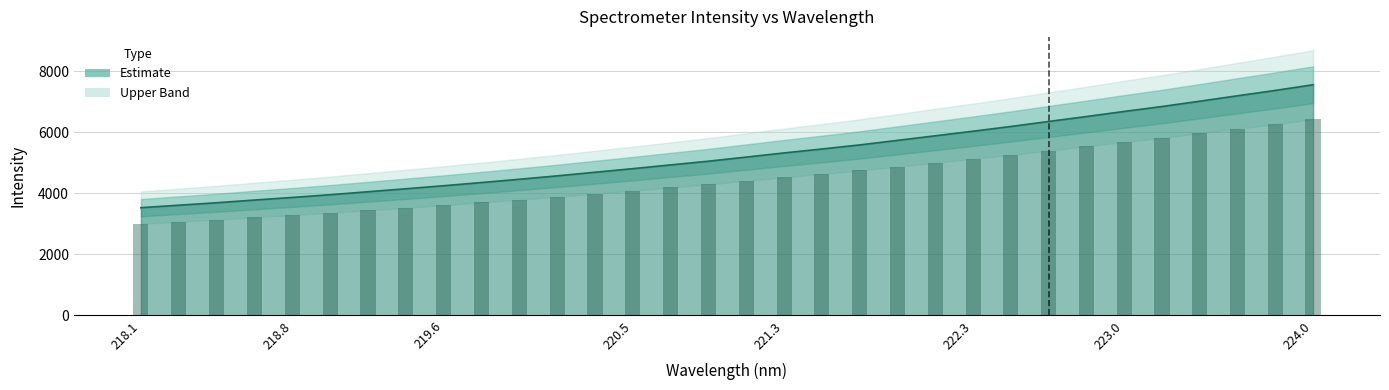

Are the bars grouped side by side (vs. stacked)?

No